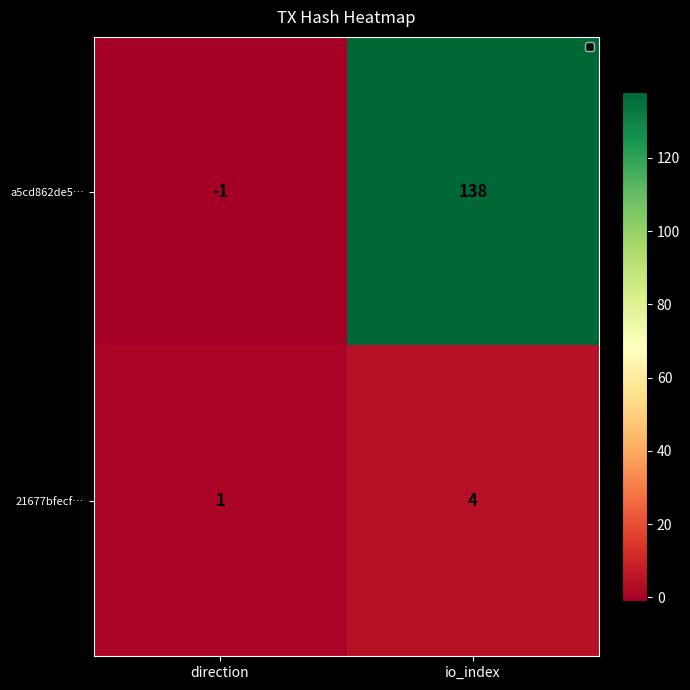

Which series has the largest total across all categories?

a5cd862de5…